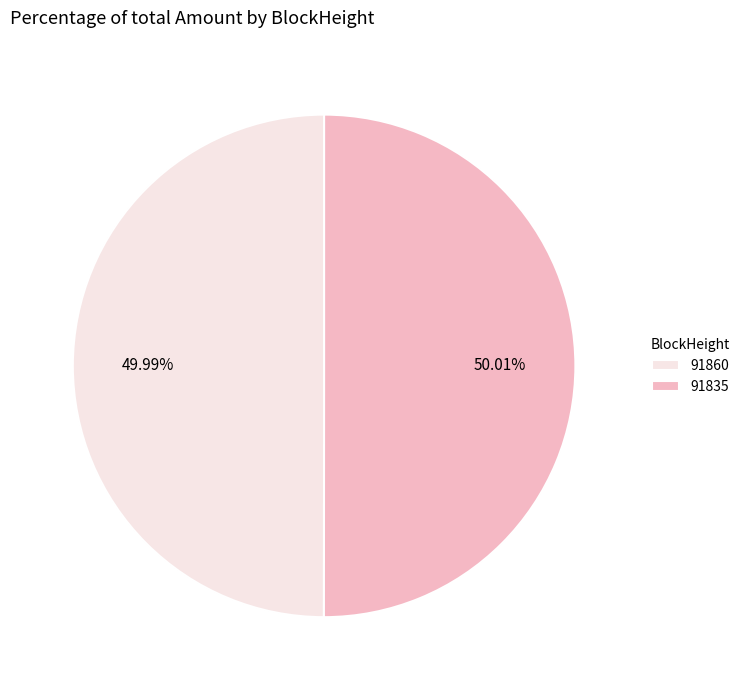

How many slices are in this pie chart?

2